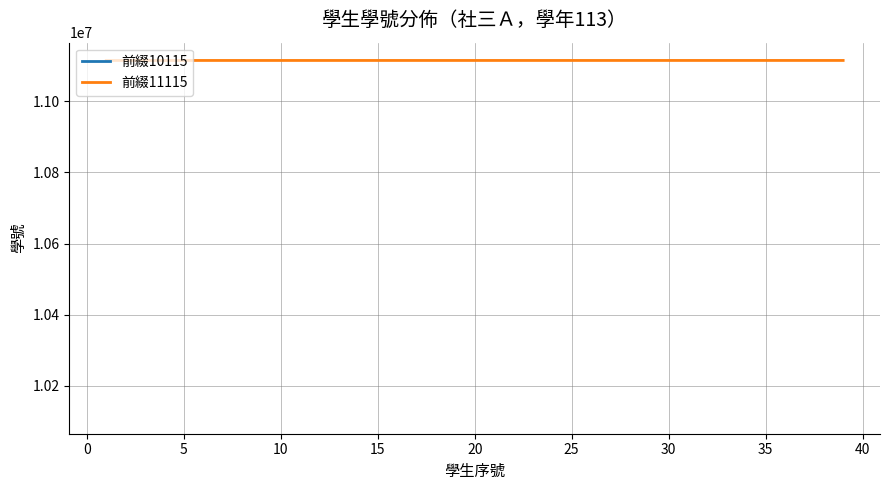

What is the average value?

11115122